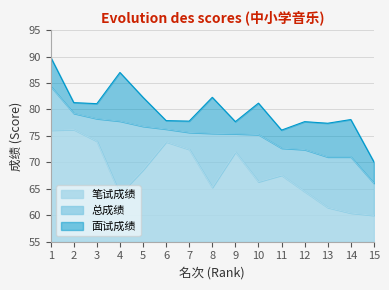

Between 5 and 1, which is larger?

1